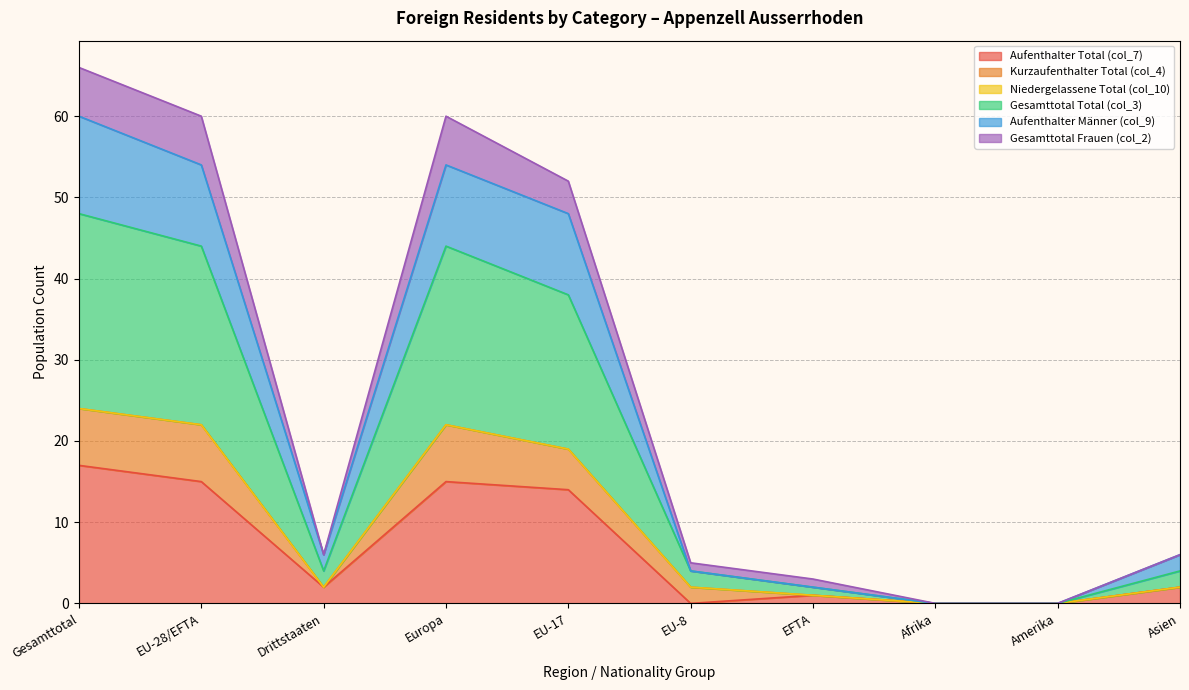

Is it true that Aufenthalter Total (col_7) equals 15 at EU-28/EFTA?

True